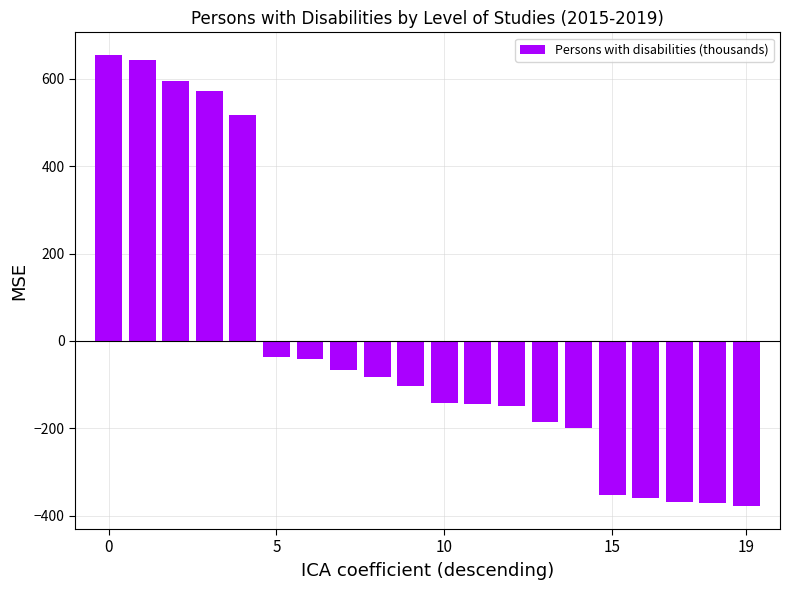

What is the value of the 12th bar from the left?

-144.8